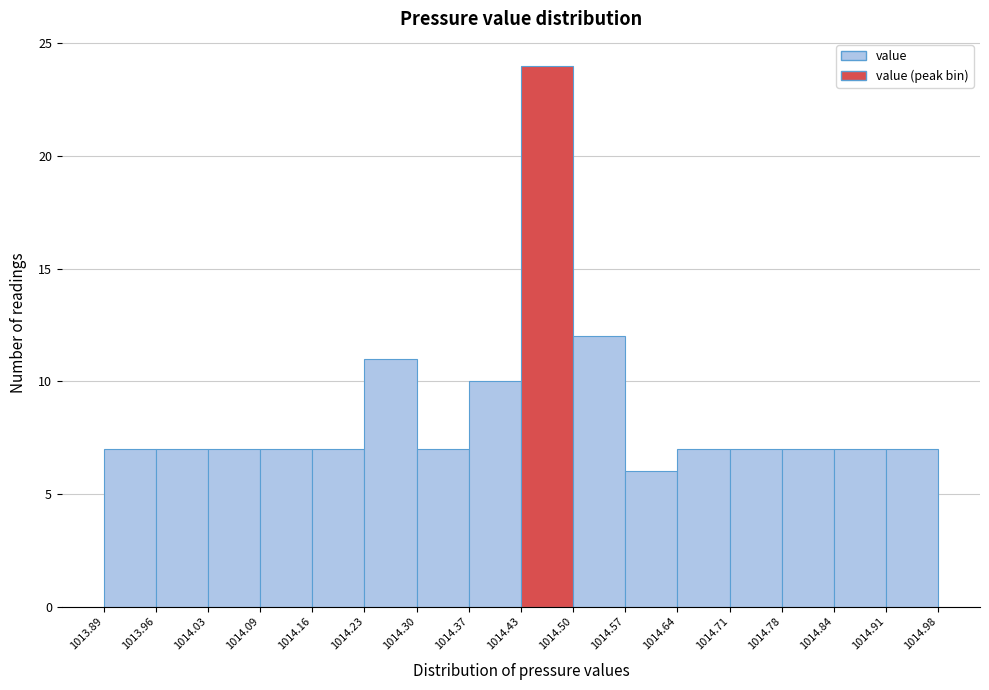

Reading left to right, list every bar in this chart as the range it spans on the x-axis followed by its height. The values are not printed on the chart, so give them approximately, as read against the axis.

1013.89 to 1013.96: 7
1013.96 to 1014.03: 7
1014.03 to 1014.09: 7
1014.09 to 1014.16: 7
1014.16 to 1014.23: 7
1014.23 to 1014.30: 11
1014.30 to 1014.37: 7
1014.37 to 1014.43: 10
1014.43 to 1014.50: 24
1014.50 to 1014.57: 12
1014.57 to 1014.64: 6
1014.64 to 1014.71: 7
1014.71 to 1014.78: 7
1014.78 to 1014.84: 7
1014.84 to 1014.91: 7
1014.91 to 1014.98: 7